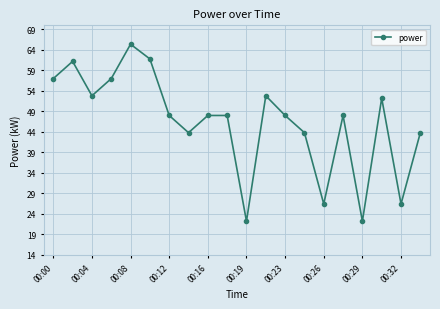

What is the value of the 5th point from the left?

65.4